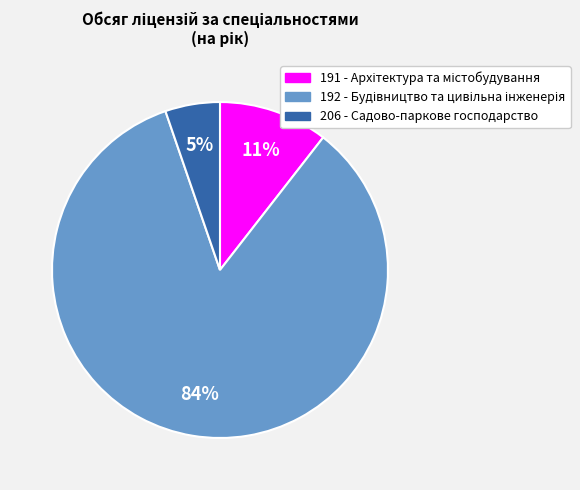

How many segments does this pie chart have?

3